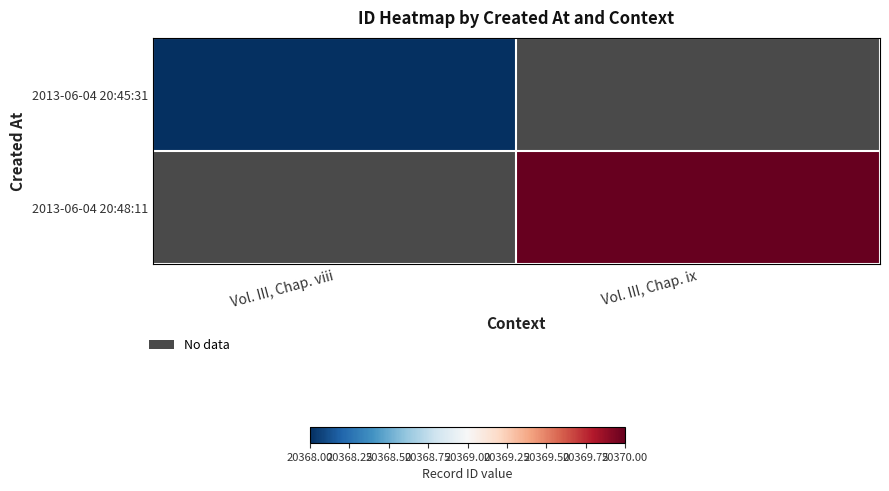

True or false: 2013-06-04 20:48:11 has a value of 26922.8 at Vol. III, Chap. ix.

False